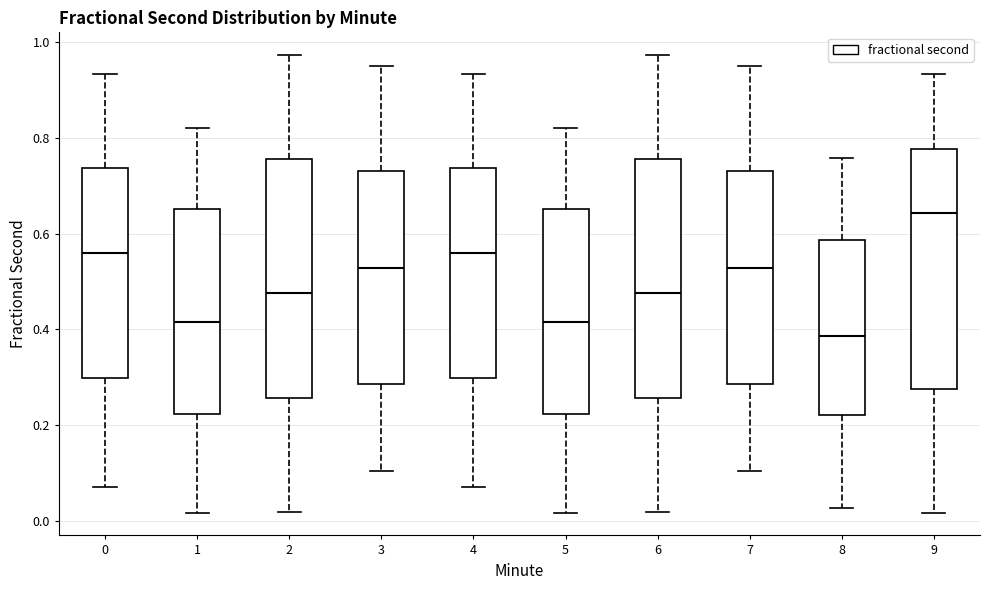

Which box has the highest median line?

9